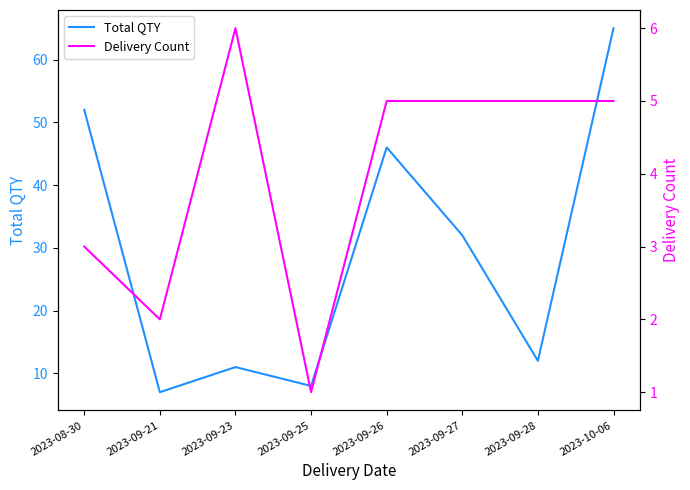

At which category is the sum across all series the highest?

2023-10-06